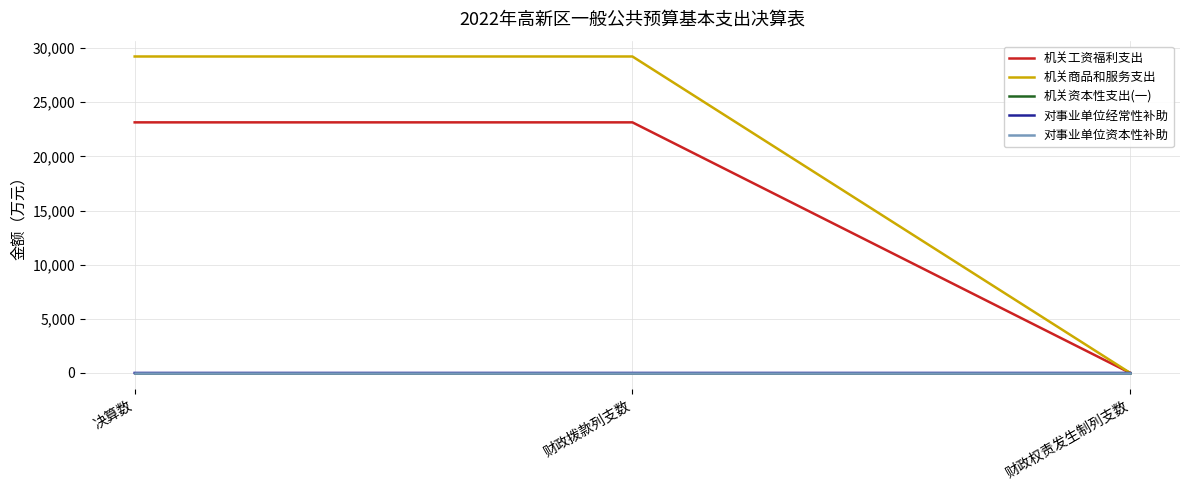

What is the label of the 3rd point from the left?

财政权责发生制列支数